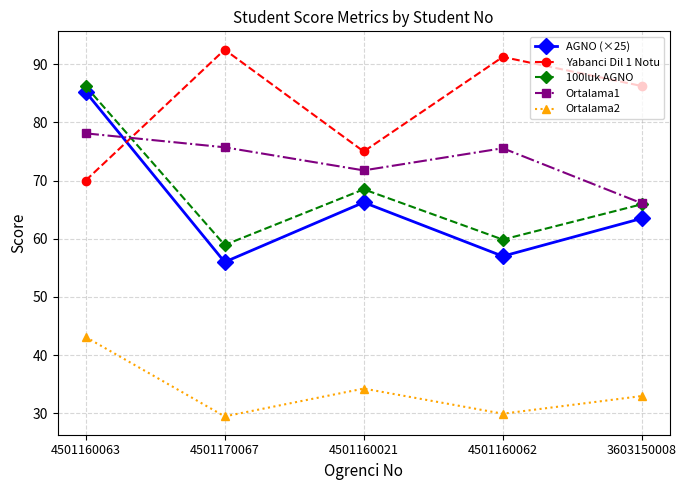

Is this an area chart (filled region under the line)?

No